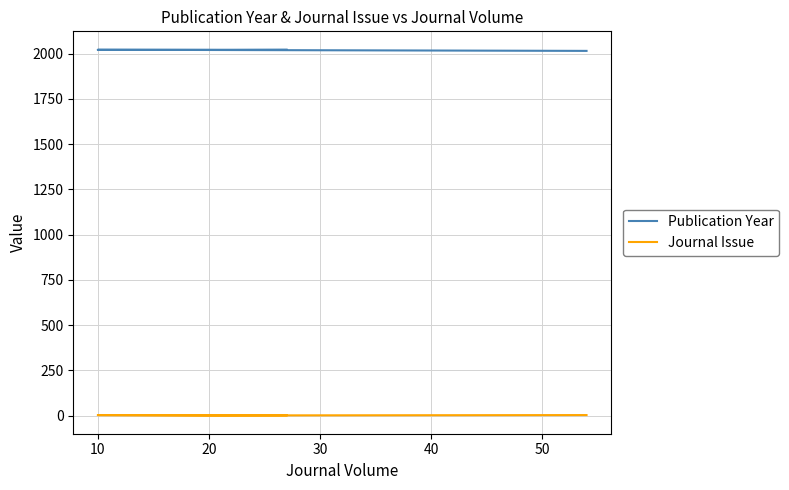

The value of Publication Year at 10 is 2707. True or false?

False